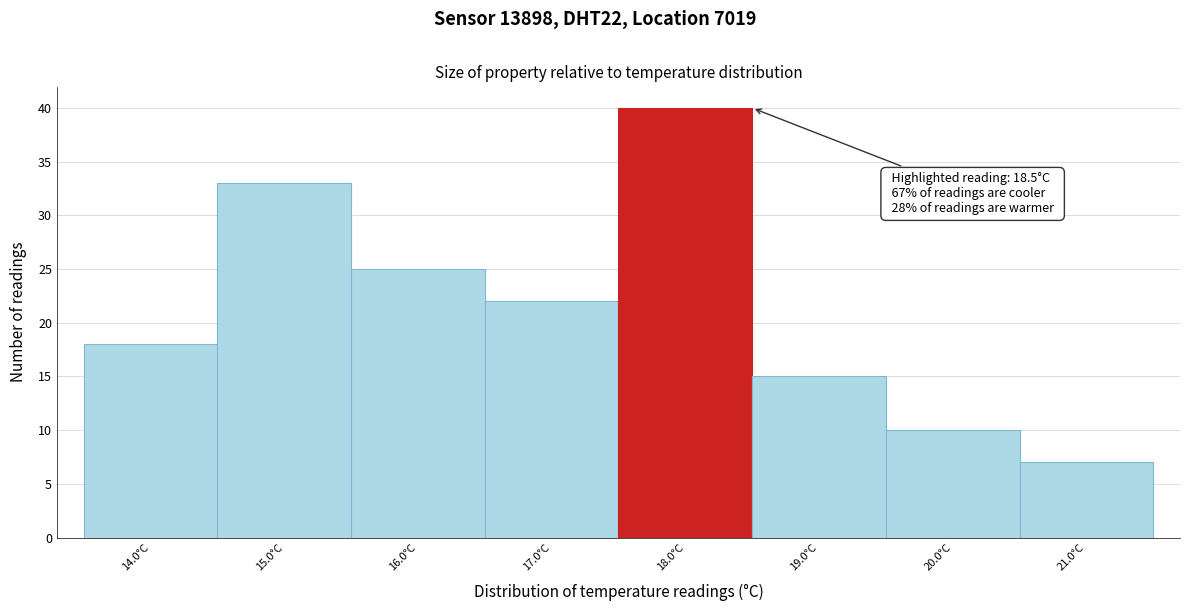

Reading left to right, transcribe all the data shown in this chart.

14.0°C=18	15.0°C=33	16.0°C=25	17.0°C=22	18.0°C=40	19.0°C=15	20.0°C=10	21.0°C=7